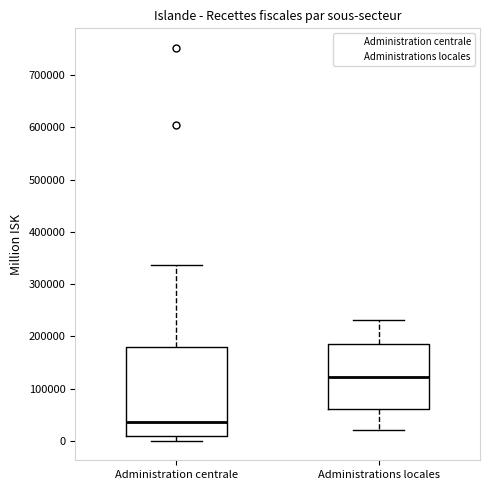

Which box is the tallest, from its lower edge to its upper edge?

Administration centrale